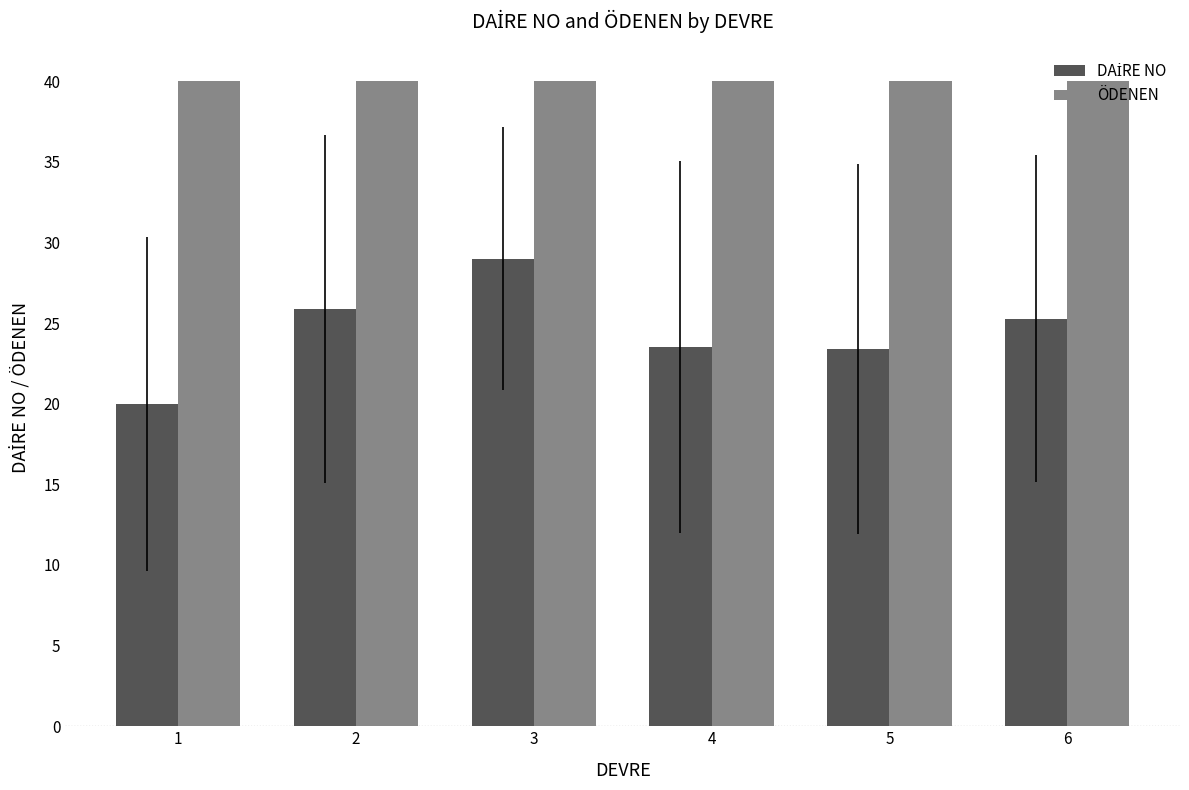

What is the average value of the ÖDENEN series?

40.0